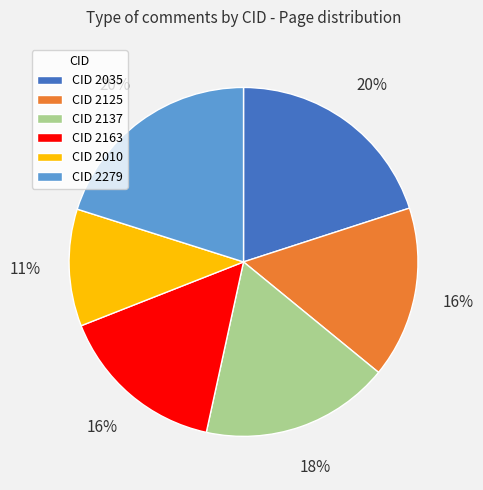

What percentage is the CID 2035 slice, to the nearest percent?

20%